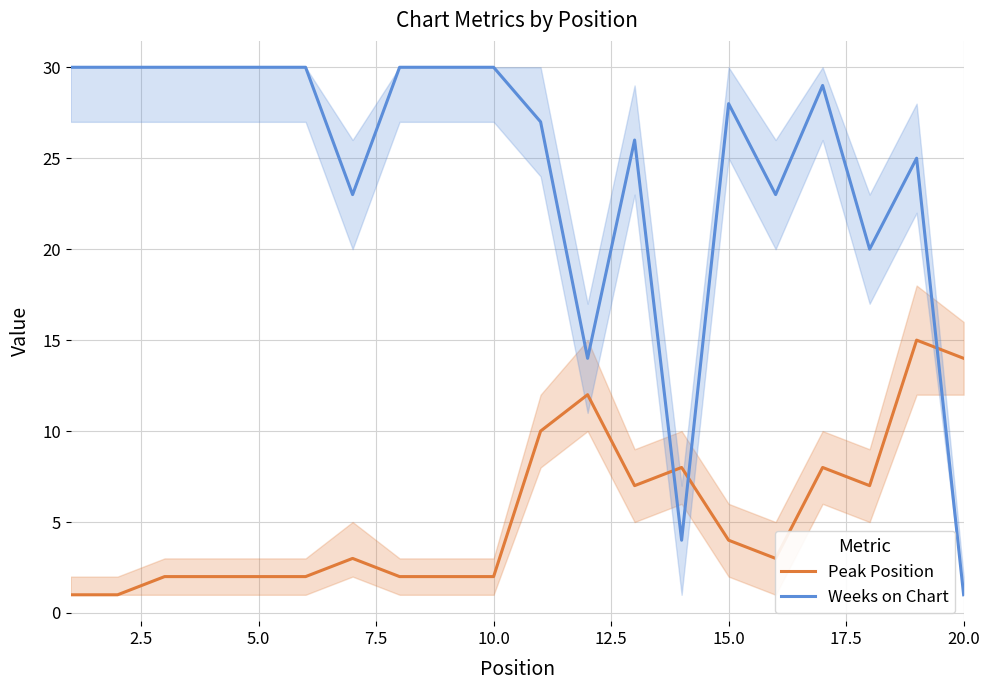

Reading left to right, extract all data points from this chart.

Peak Position: 1	1	2	2	2	2	3	2	2	2	10	12	7	8	4	3	8	7	15	14
Weeks on Chart: 30	30	30	30	30	30	23	30	30	30	27	14	26	4	28	23	29	20	25	1